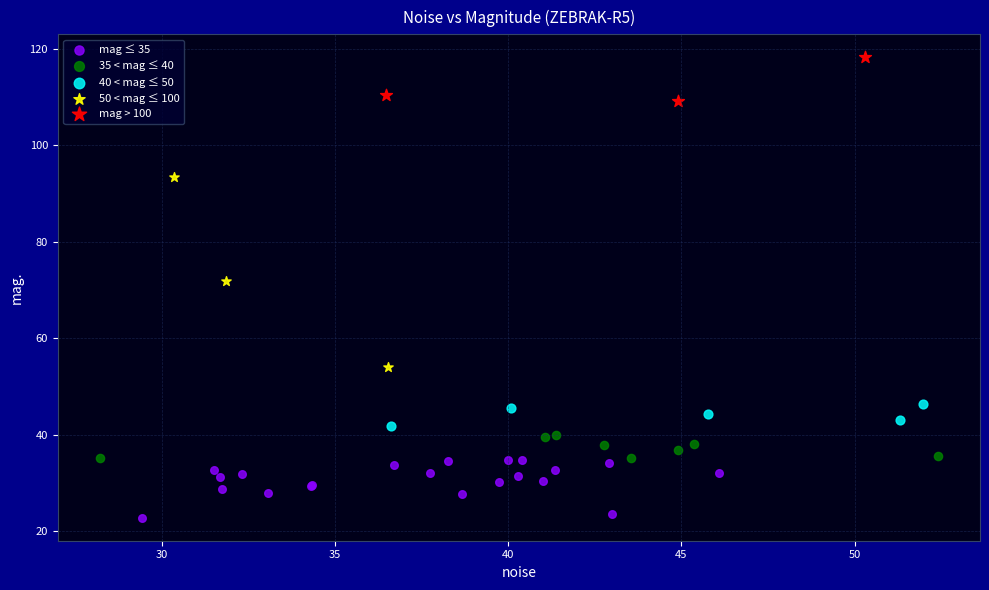

What are all the series names shown in the legend?

mag ≤ 35, 35 < mag ≤ 40, 40 < mag ≤ 50, 50 < mag ≤ 100, mag > 100